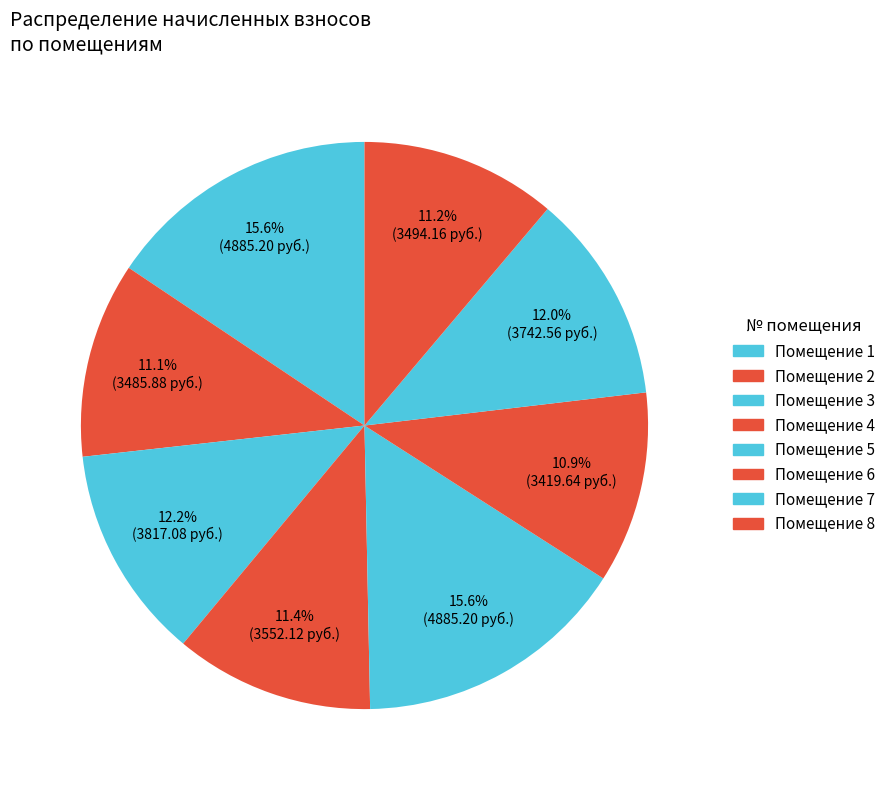

Count the number of slices in the pie.

8